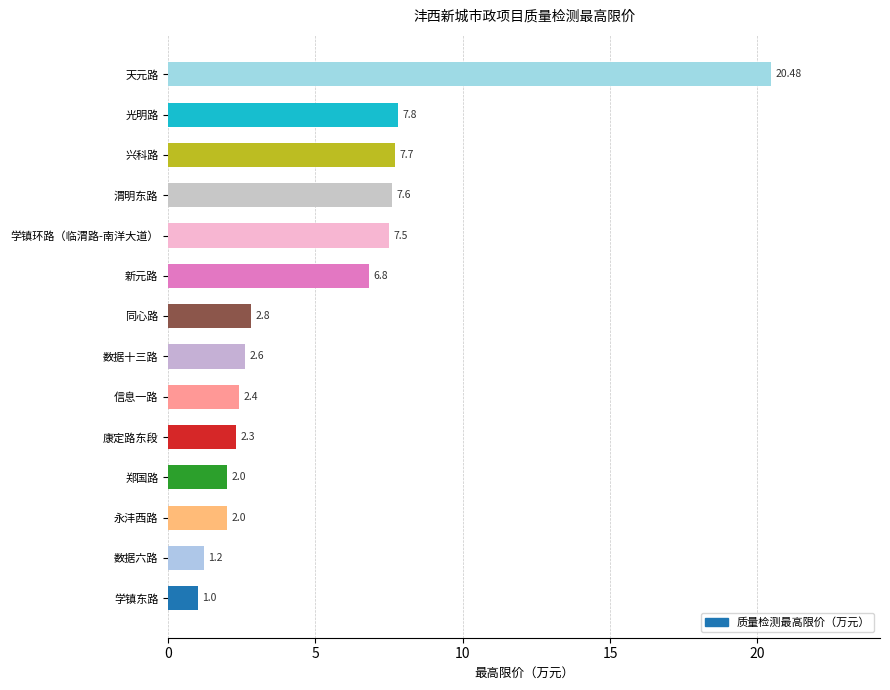

What is the sum of the values at 天元路 and 新元路?

27.3